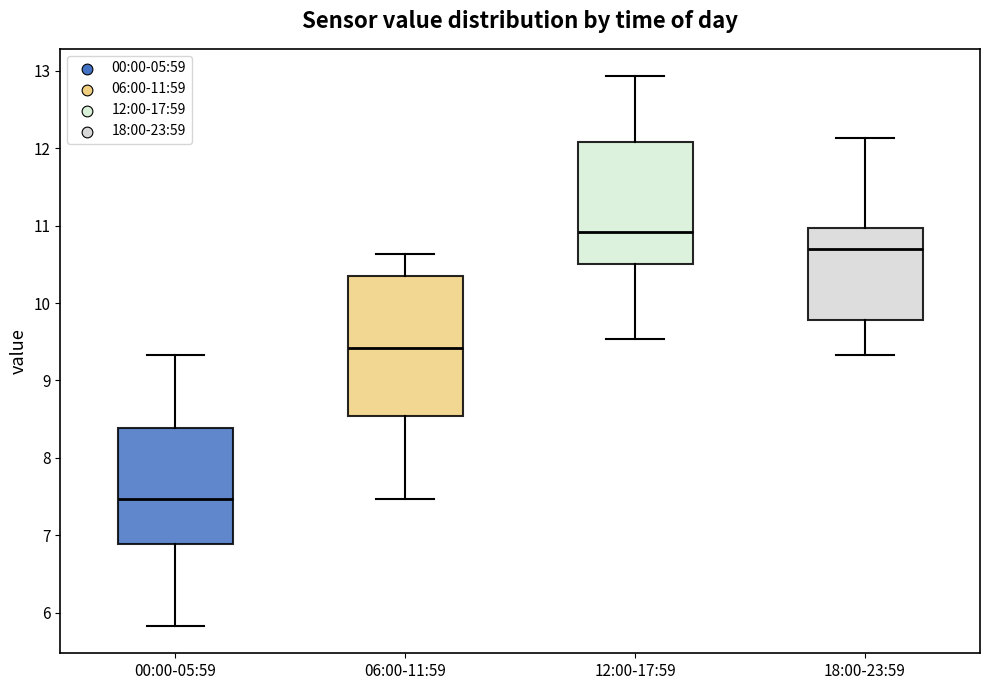

Comparing the boxes themselves (not the whiskers), which one is the tallest?

06:00-11:59